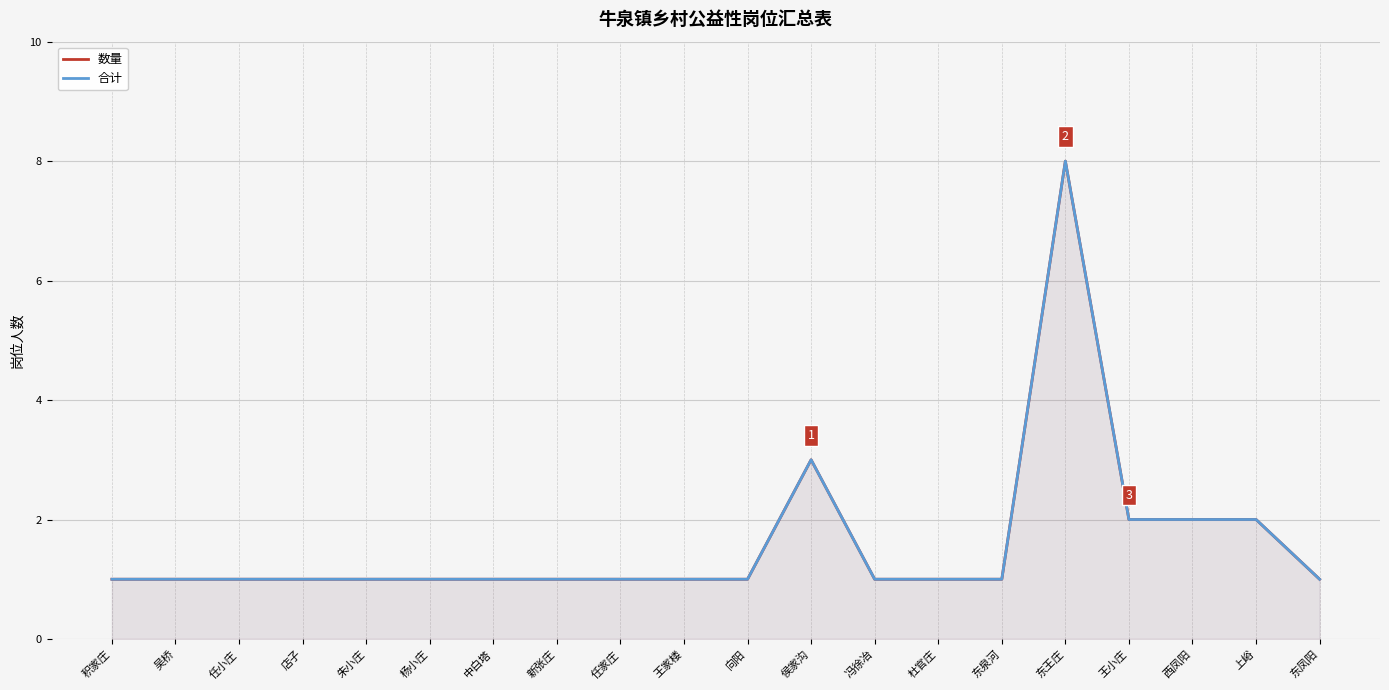

Which label corresponds to the largest value in the chart?

东王庄